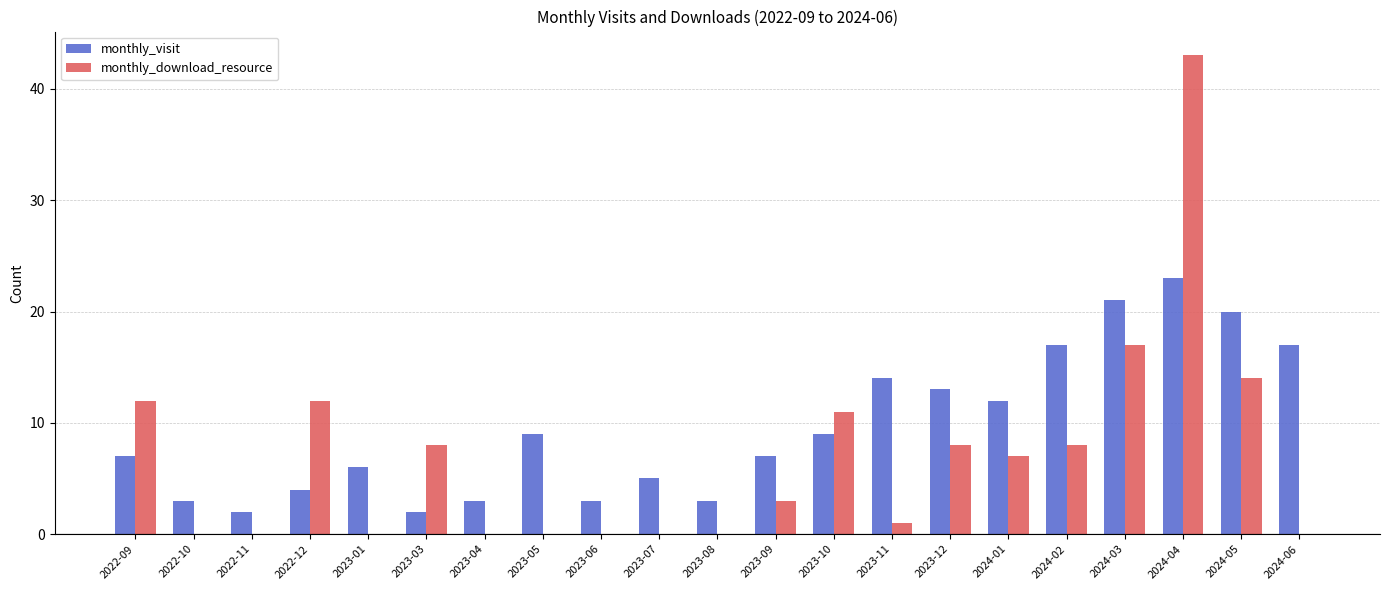

Does the chart contain stacked bars?

No